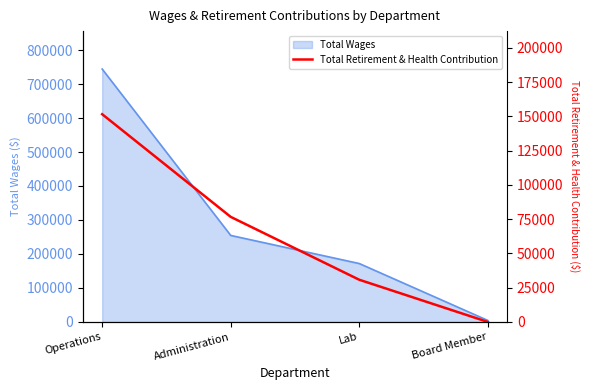

Which has a higher value, Operations or Board Member?

Operations